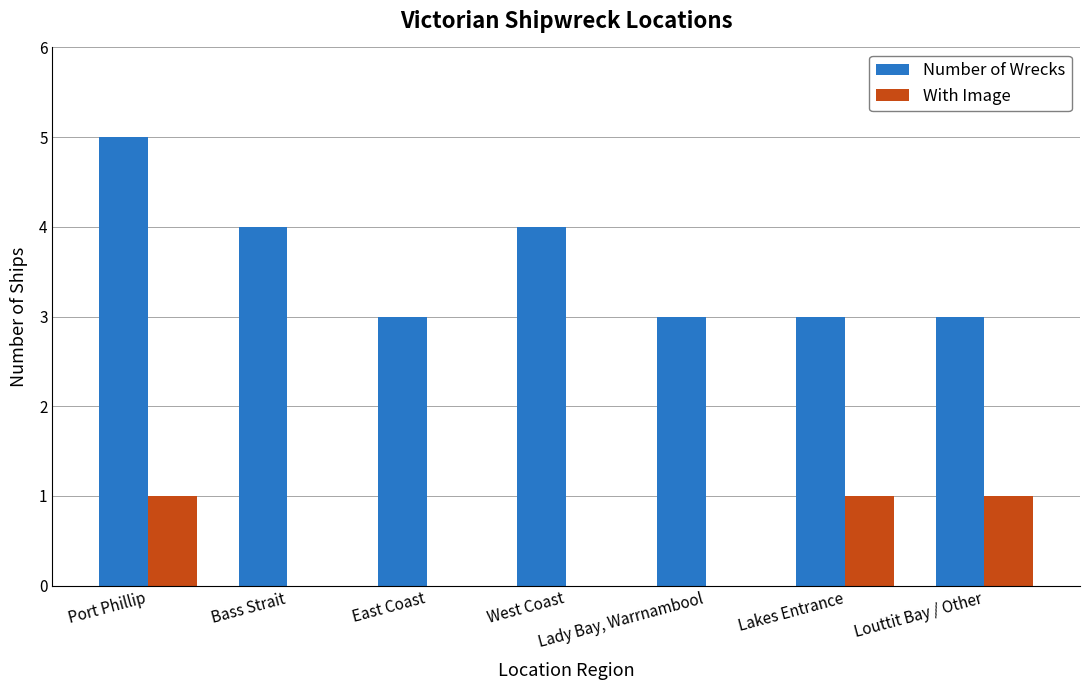

Which label corresponds to the largest value in the chart?

Port Phillip